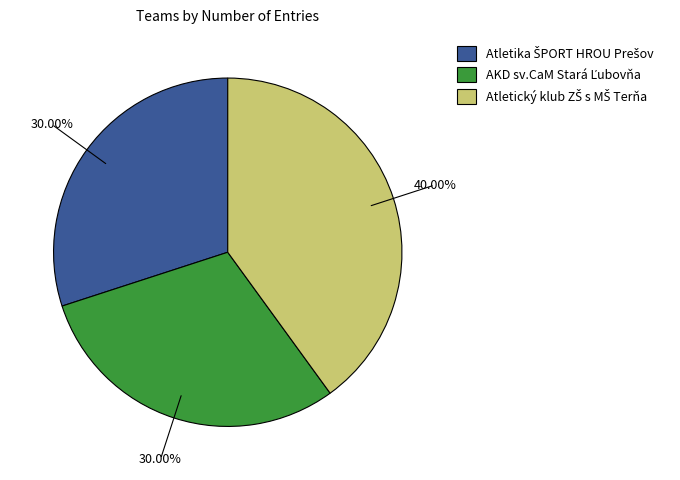

Does any single category account for the majority?

No